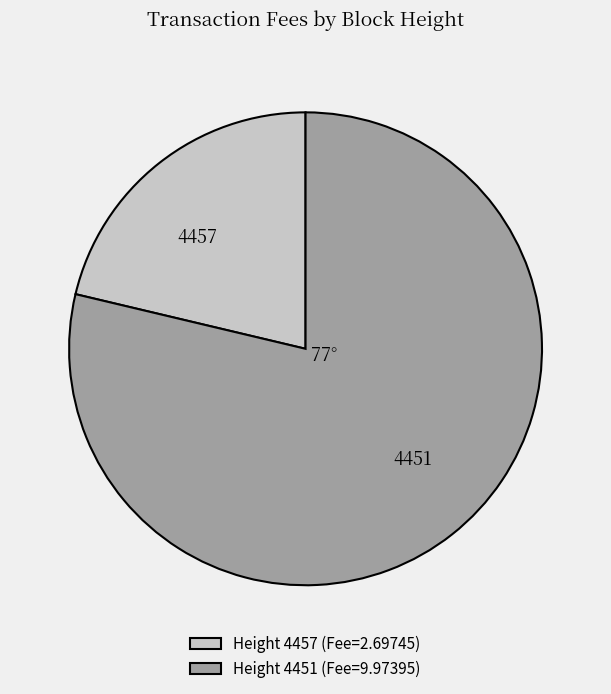

Count the number of slices in the pie.

2